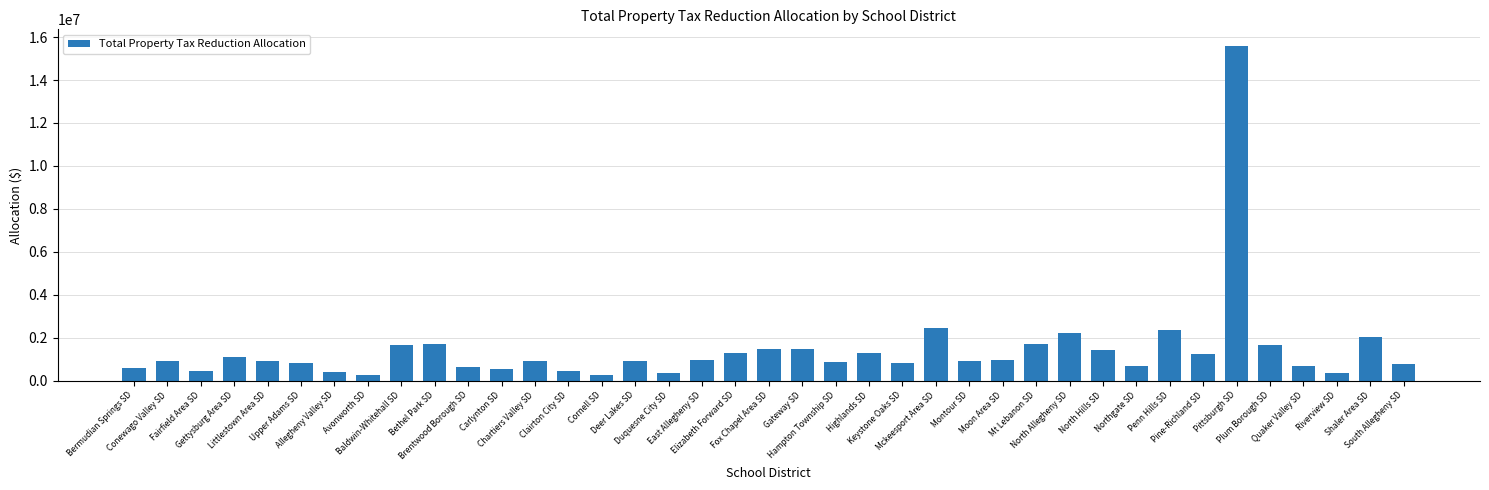

What is the average value?

1441000.6